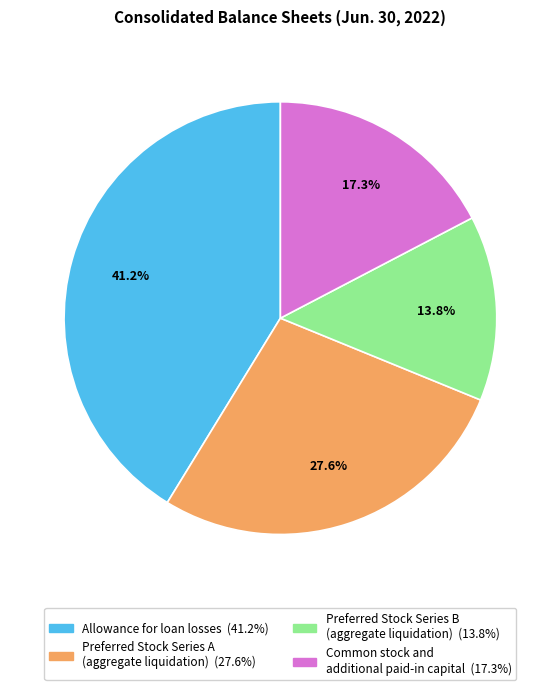

Rank the categories by value from lowest to highest.

Preferred Stock Series B (aggregate liquidation), Common stock and additional paid-in capital, Preferred Stock Series A (aggregate liquidation), Allowance for loan losses